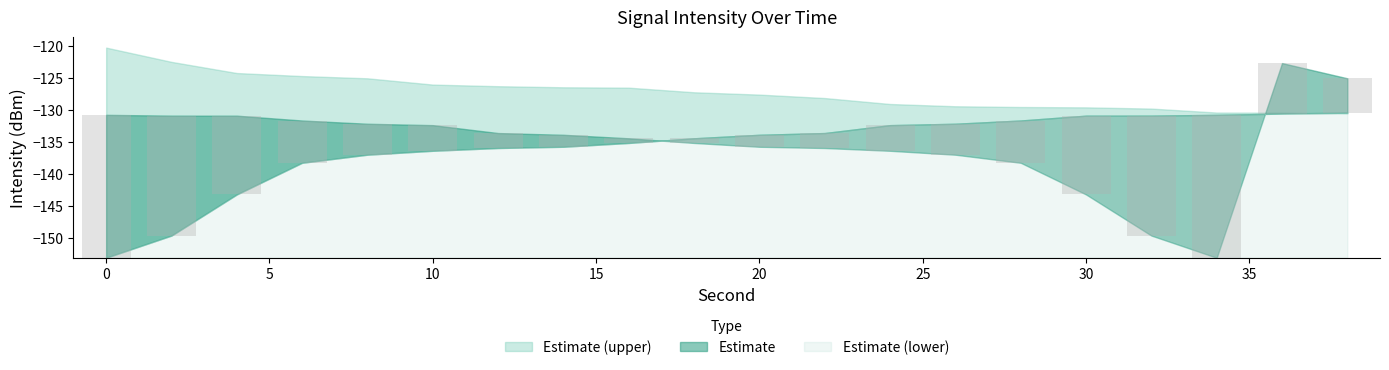

At which label does Estimate (lower) first exceed -133?

24